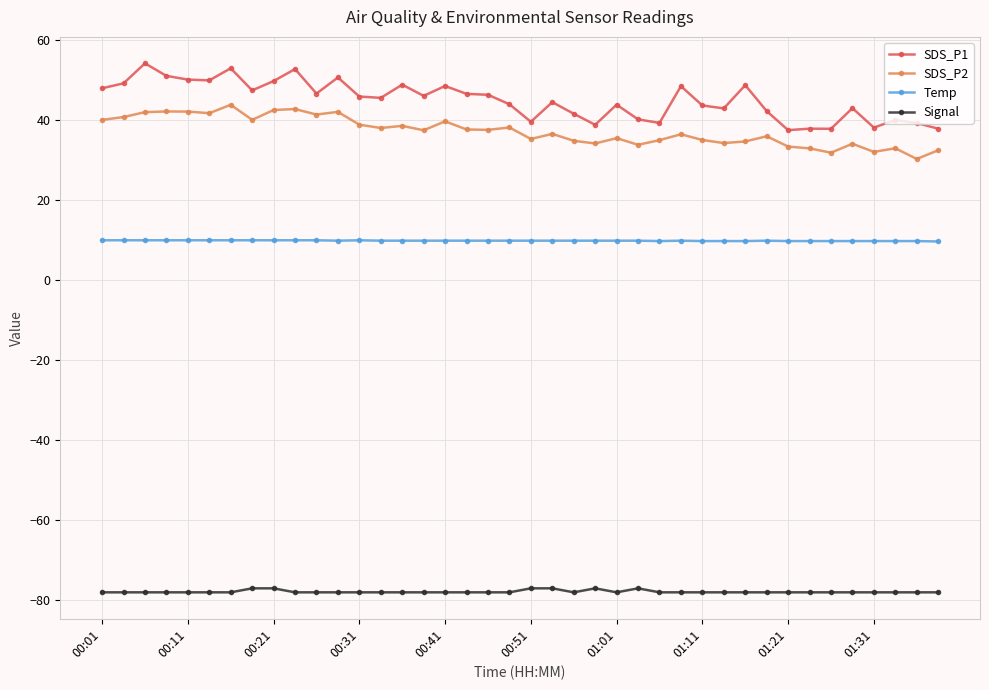

How many data points does each series have?

40